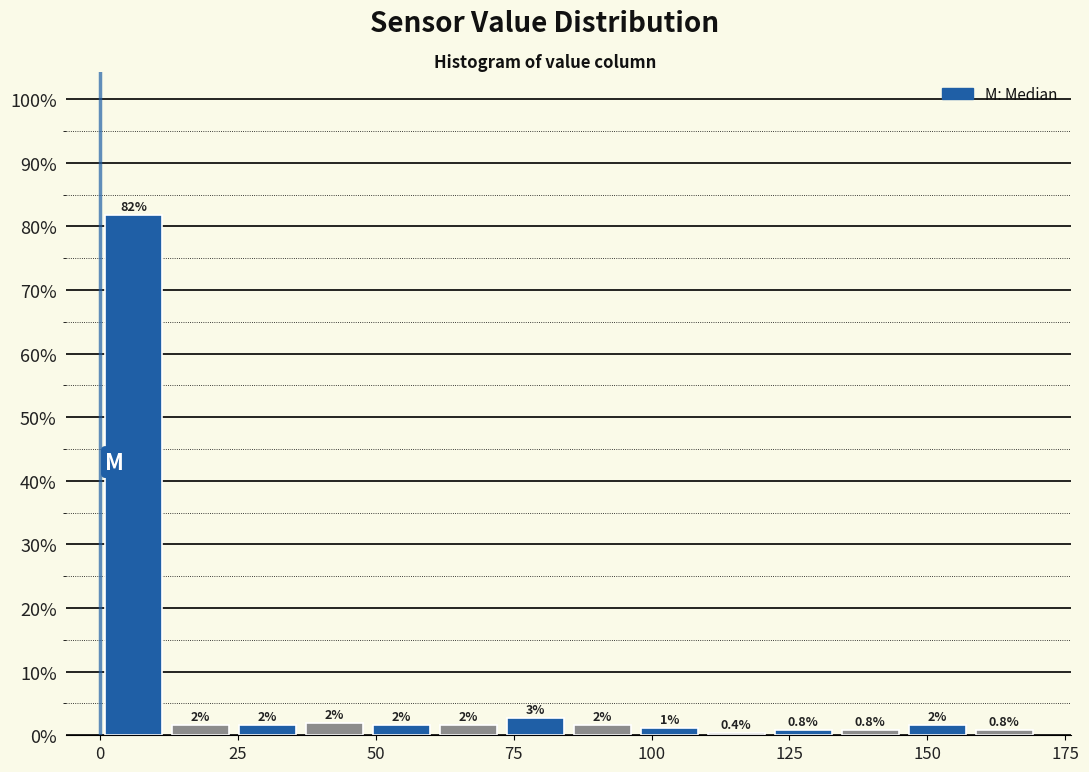

Around what value on the x-axis is the tallest bar? Give the approximate position of its centre, as read against the axis.

5